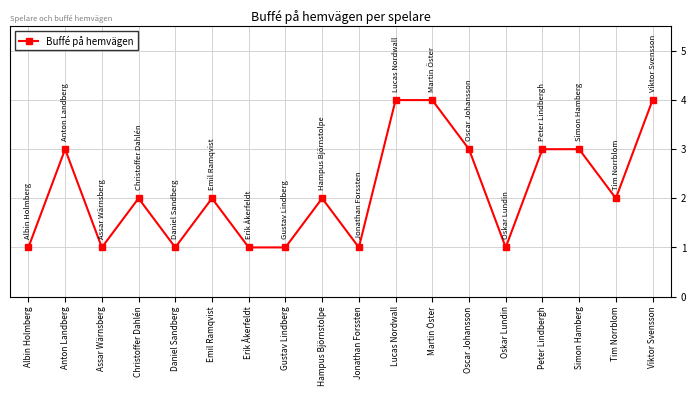

Count the number of data series in this chart.

1